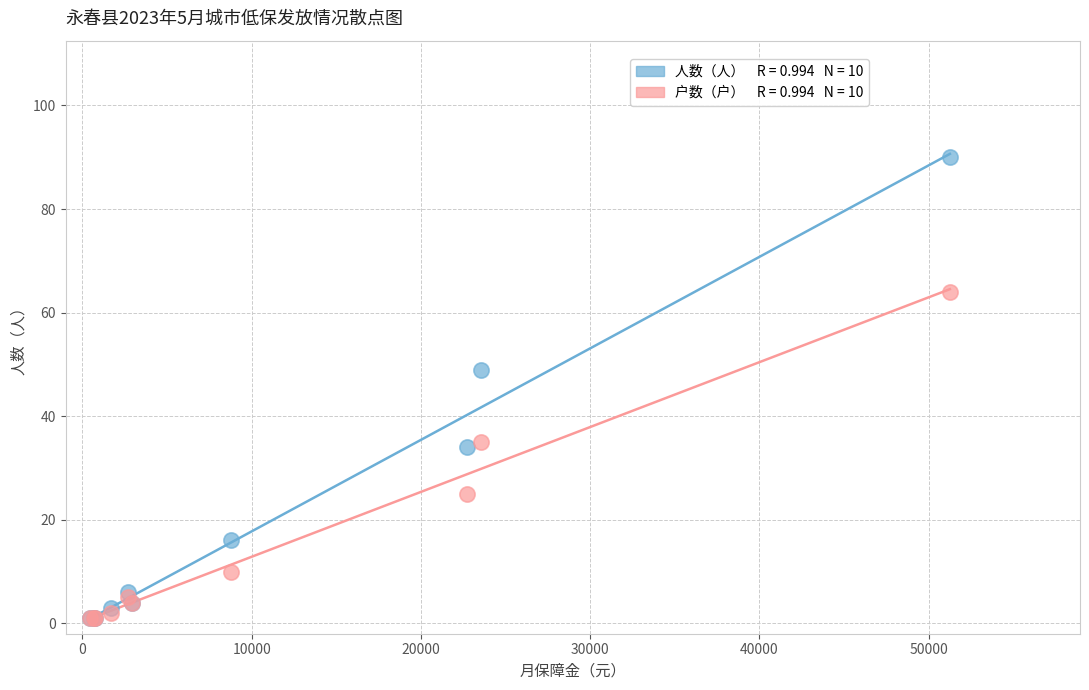

Across all series, what Y value is closest to 45?

49